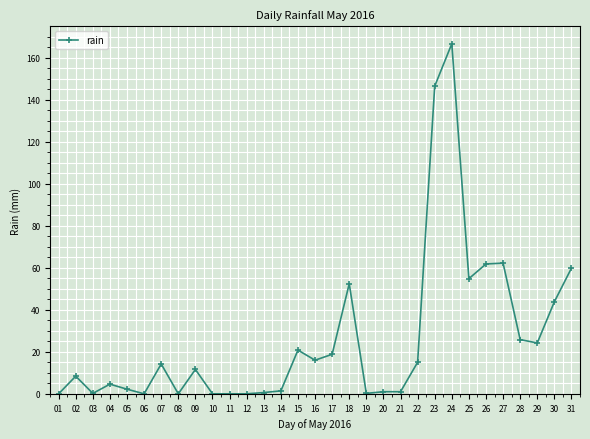

How many data points are above 11?

16